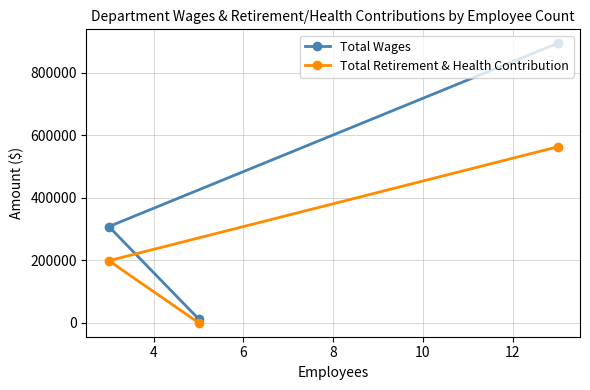

Reading right to left, extract all data points from this chart.

Total Wages: 893668	12300	307621
Total Retirement & Health Contribution: 562577	0	198406